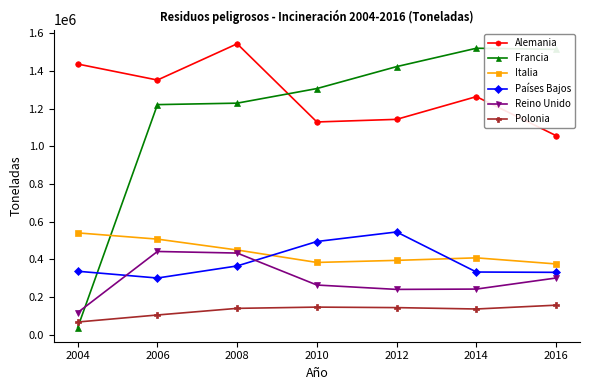

Which series has the largest total across all categories?

Alemania